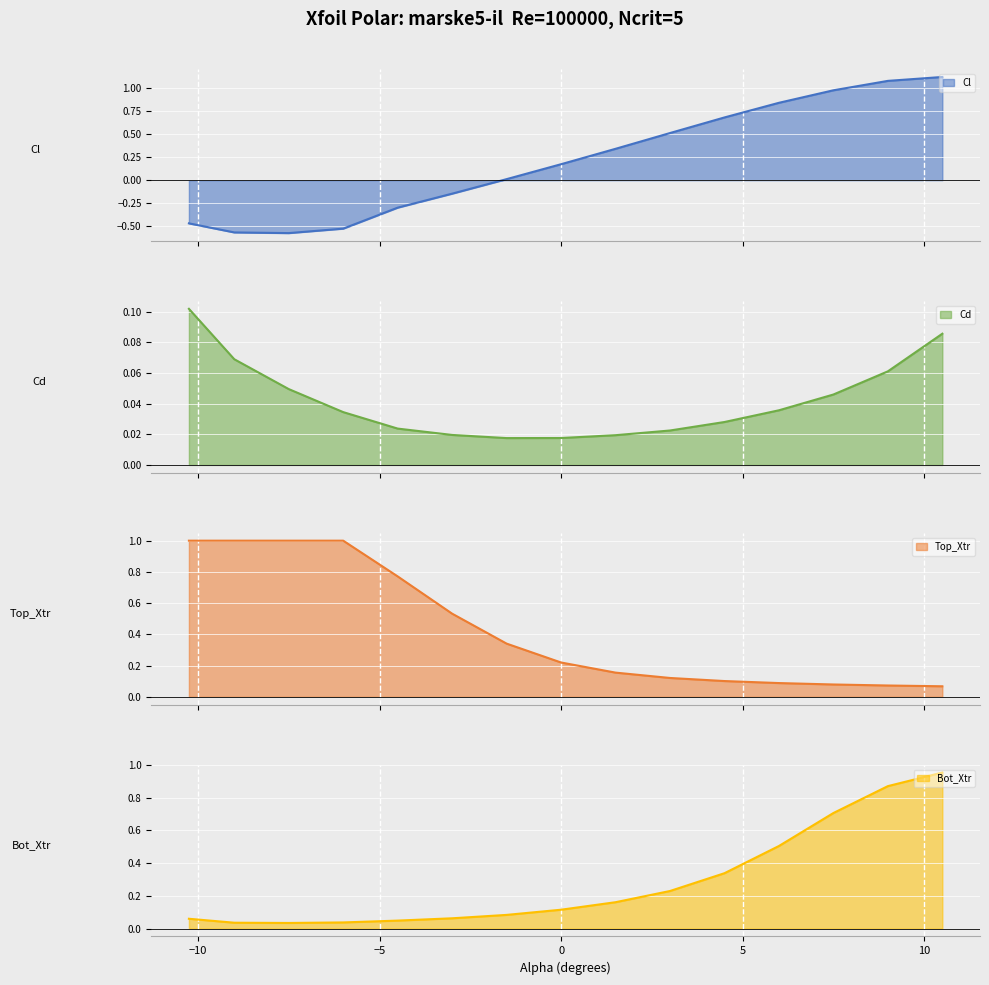

What position from the left is -7.5?

3